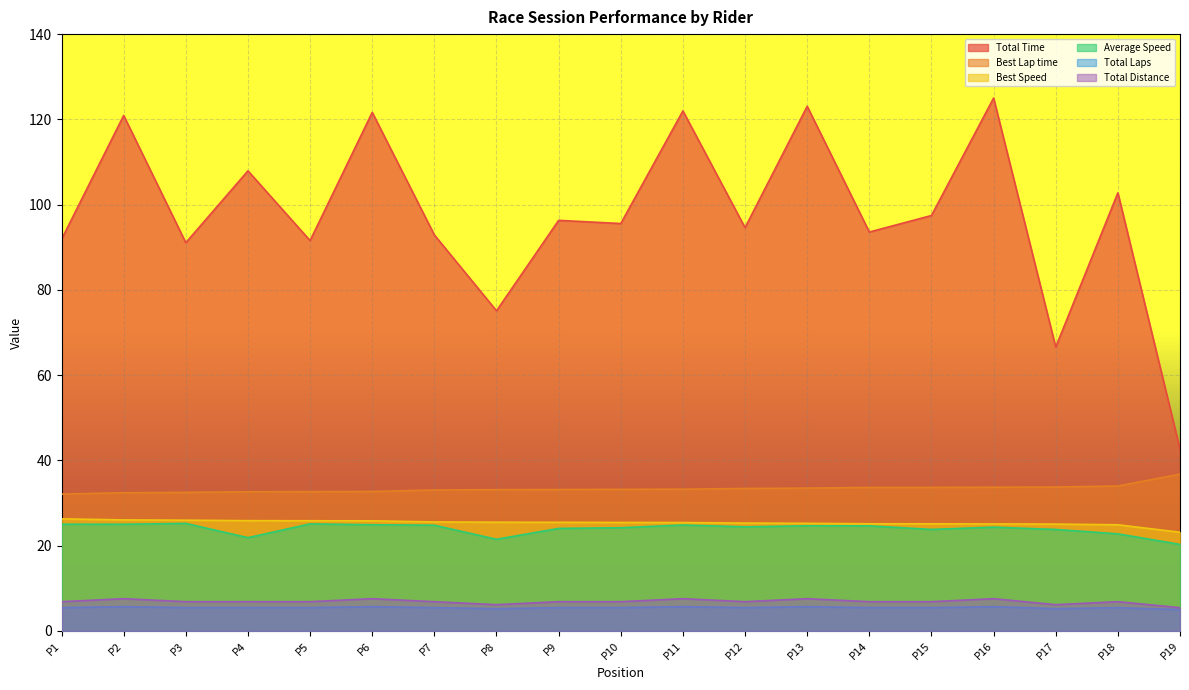

What is the difference between the second highest and second lowest values in the Best Speed series?

1.1